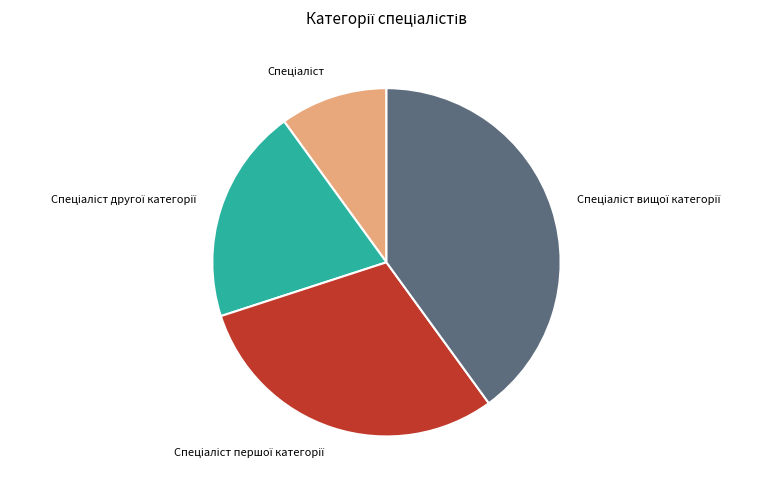

How many slices are in this pie chart?

4